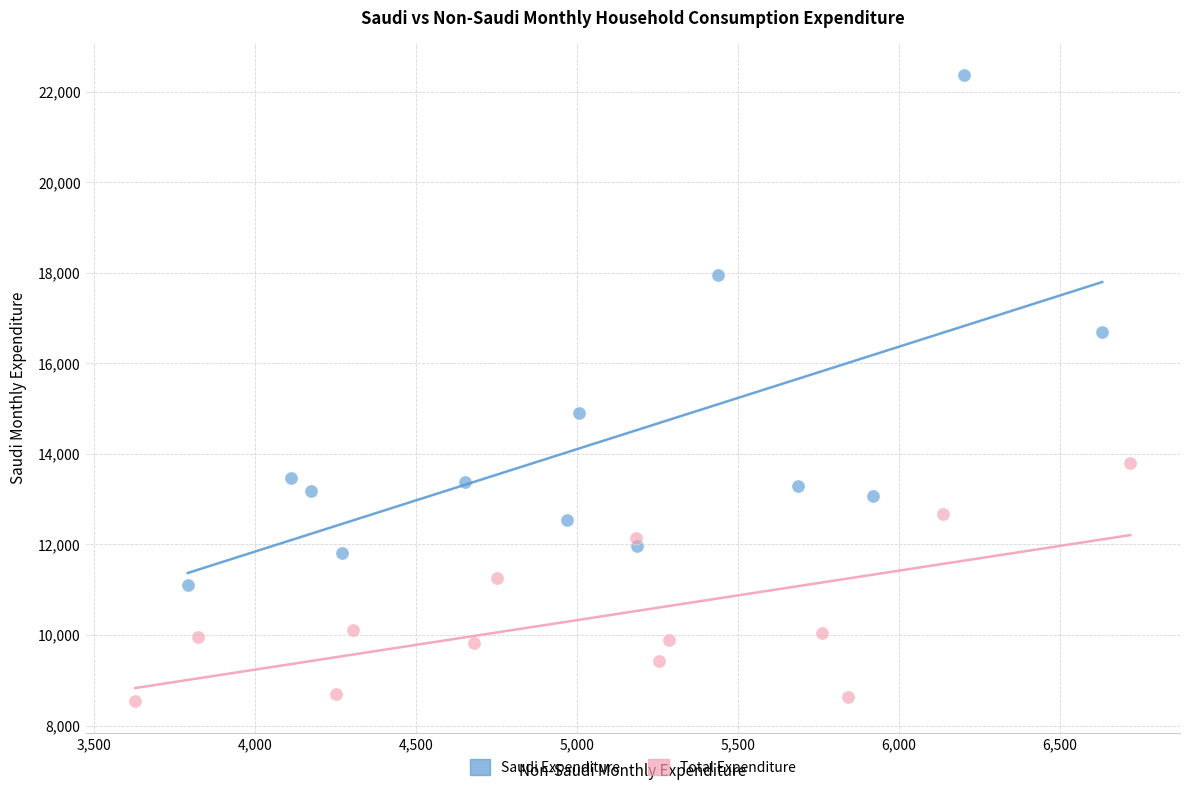

Which series has the widest spread of Y values?

Saudi Expenditure